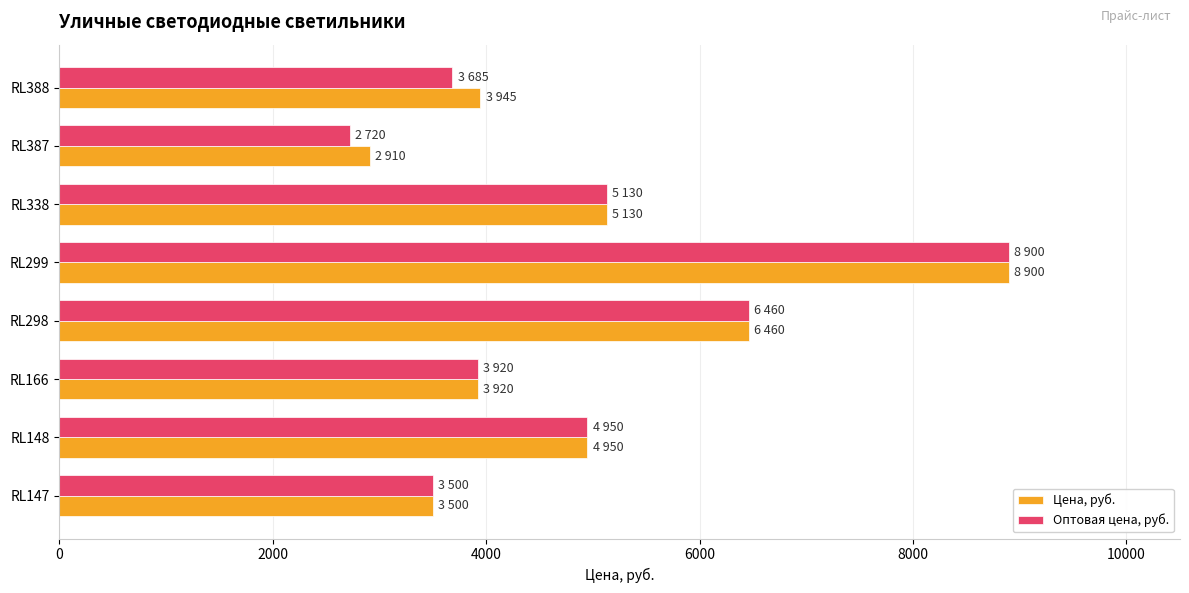

Rank the series by their average value, from lowest to highest.

Оптовая цена, руб., Цена, руб.